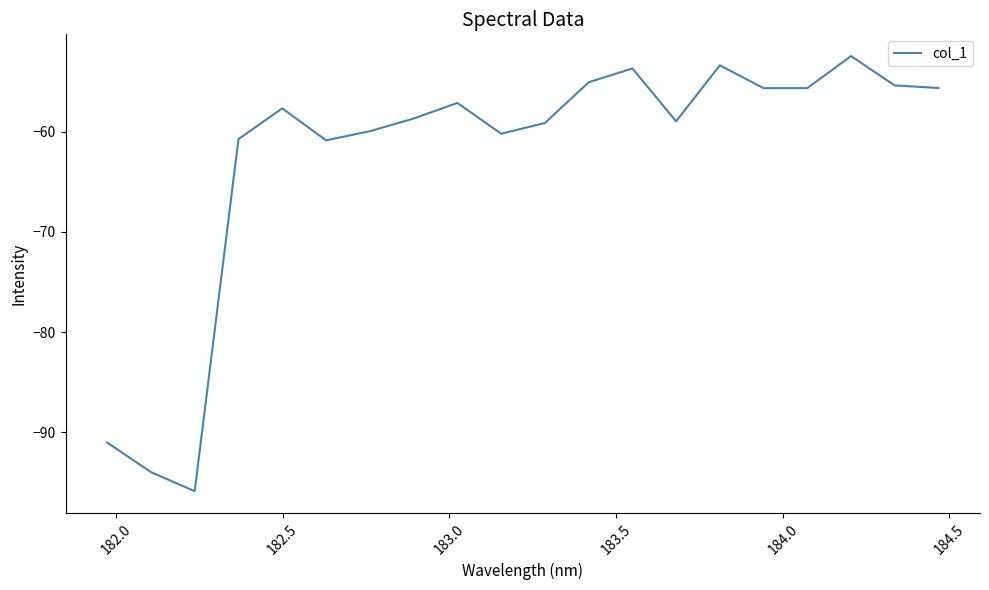

What is the sum of all values?

-1251.1